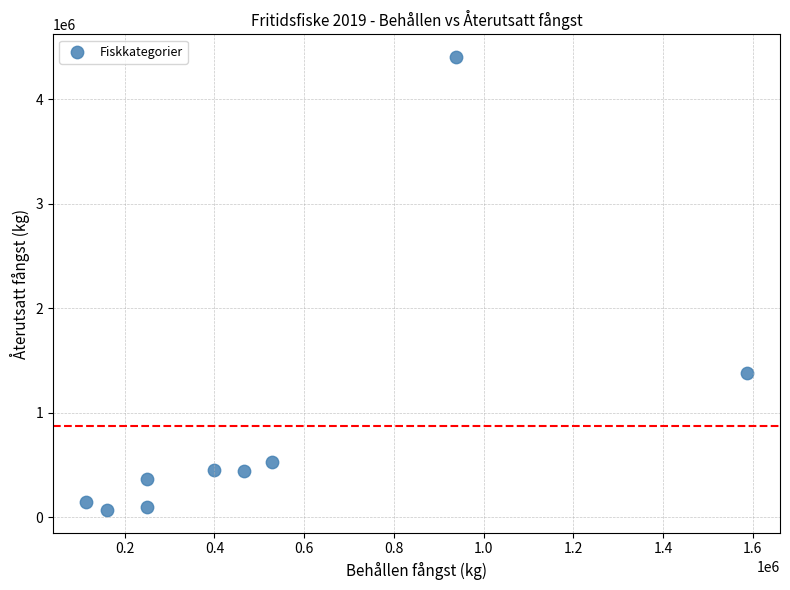

What is the average X value?

521556